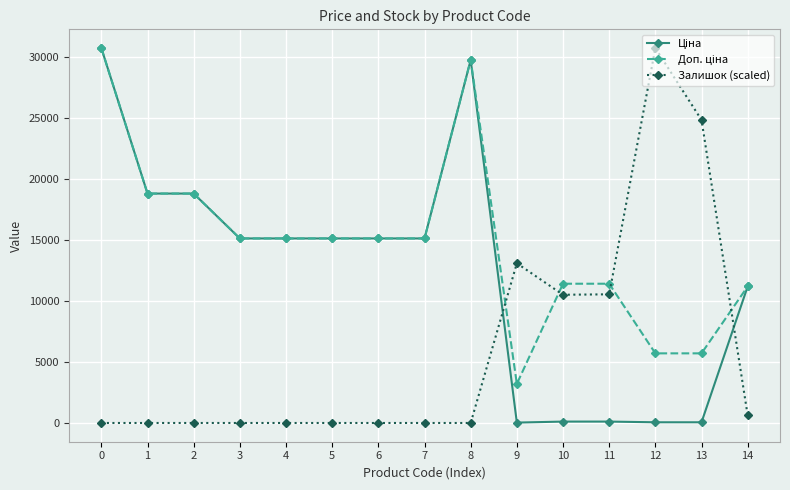

What is the difference between the highest and lowest values at 1?

18796.8